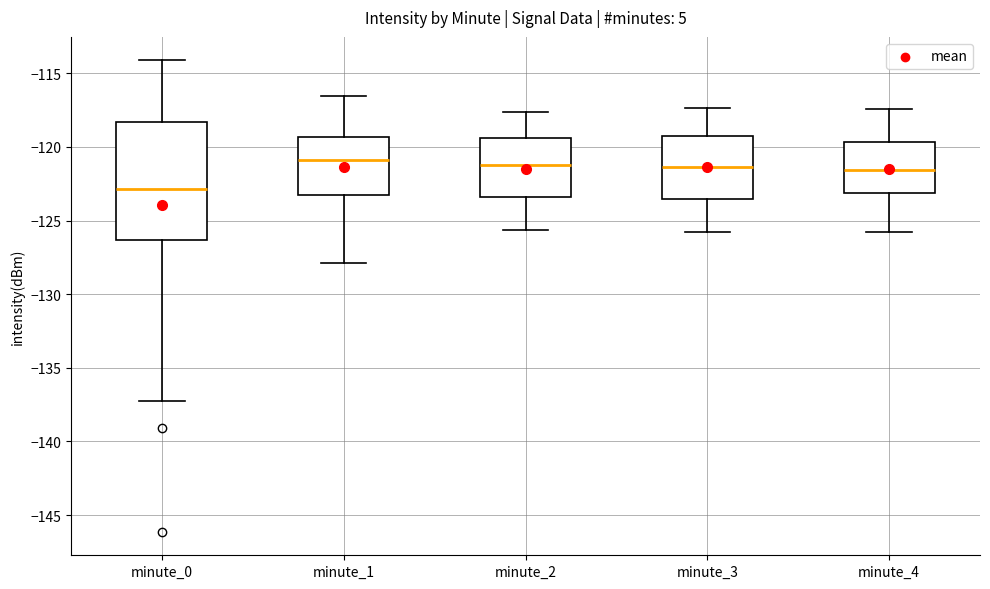

Reading left to right, transcribe this box plot: for each box, give where its median line is, the range the box spans, and where its two whiskers end, as read against the y-axis. The values are not printed on the chart, so give them approximately, as read against the axis.

minute_0: median -123.0, box -126.5 to -118.5, whiskers -137.0 to -114.0
minute_1: median -121.0, box -123.5 to -119.5, whiskers -128.0 to -116.5
minute_2: median -121.0, box -123.5 to -119.5, whiskers -125.5 to -117.5
minute_3: median -121.5, box -123.5 to -119.5, whiskers -126.0 to -117.5
minute_4: median -121.5, box -123.0 to -119.5, whiskers -126.0 to -117.5